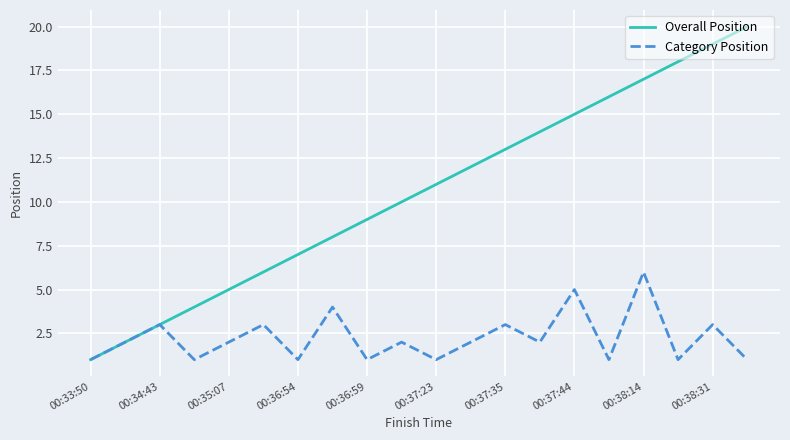

Reading left to right, list all the values displayed in this chart.

Overall Position: 1	2	3	4	5	6	7	8	9	10	11	12	13	14	15	16	17	18	19	20
Category Position: 1	2	3	1	2	3	1	4	1	2	1	2	3	2	5	1	6	1	3	1